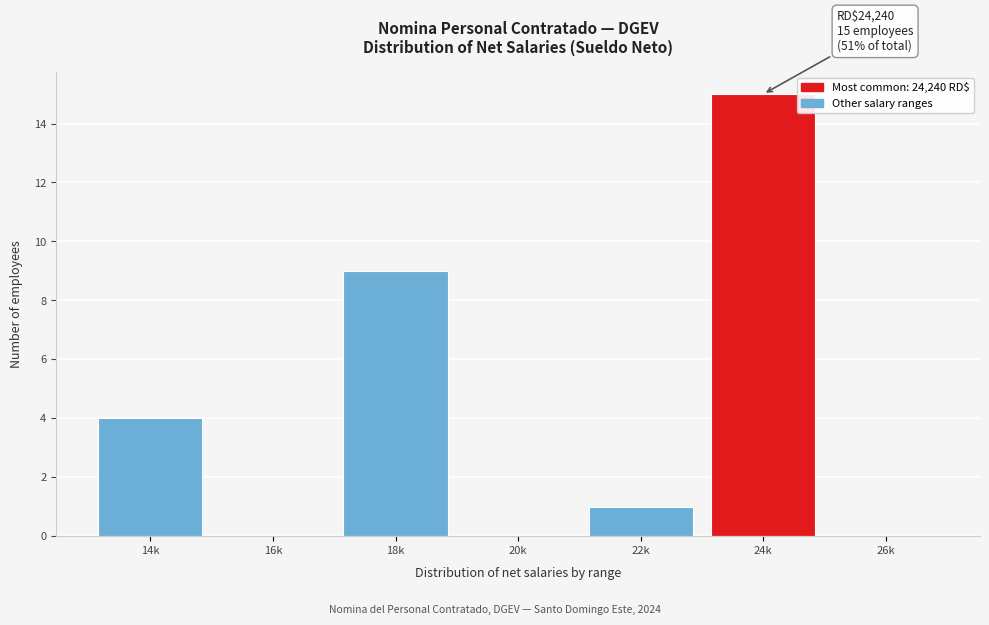

Reading left to right, transcribe all the data shown in this chart.

14k=4	16k=0	18k=9	20k=0	22k=1	24k=15	26k=0